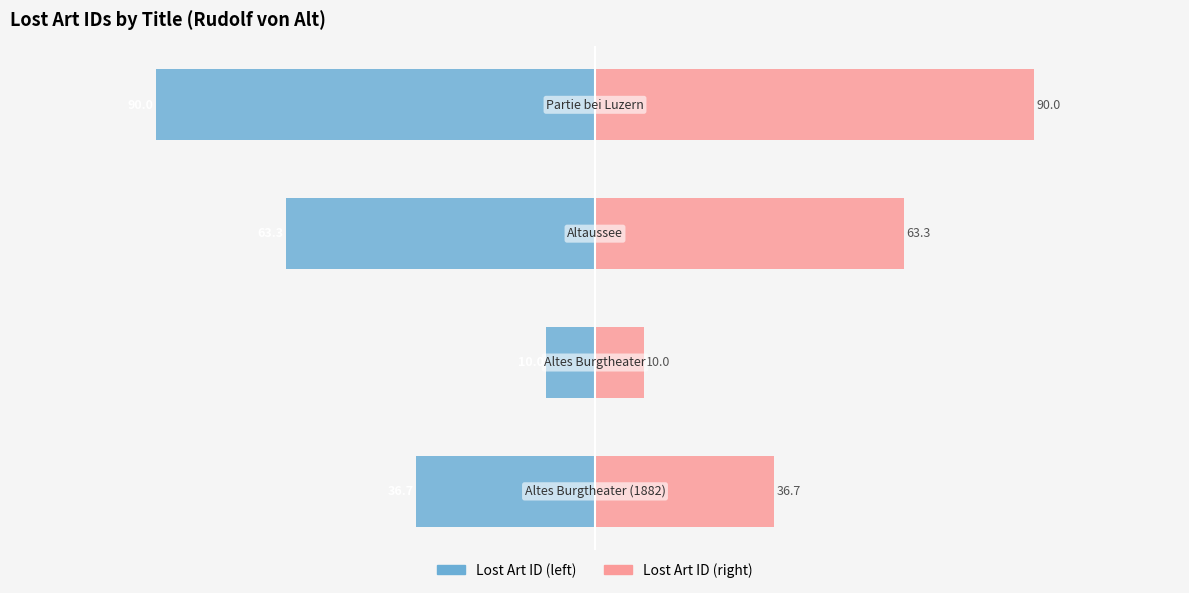

Reading left to right, what are all the values shown in this chart?

Lost Art ID (left): 0=-36.7	1=-10.0	2=-63.3	3=-90.0
Lost Art ID (right): 0=36.7	1=10.0	2=63.3	3=90.0